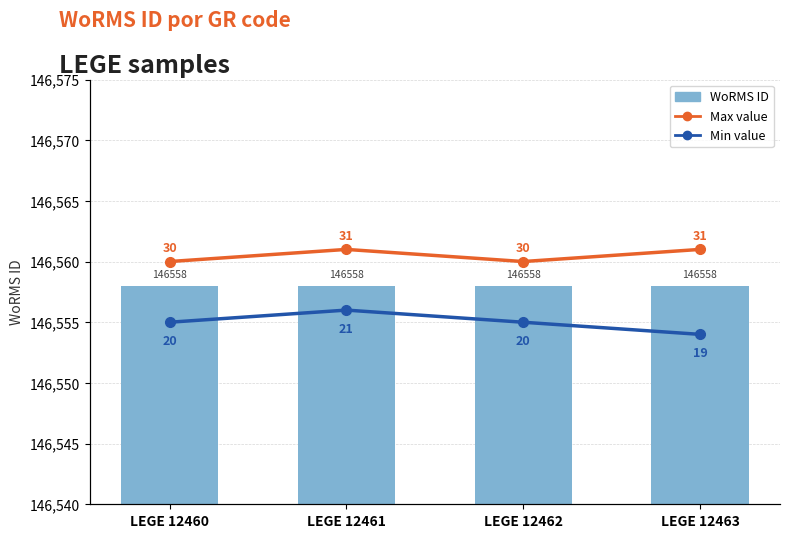

What are all the series names shown in the legend?

WoRMS ID, Max value, Min value